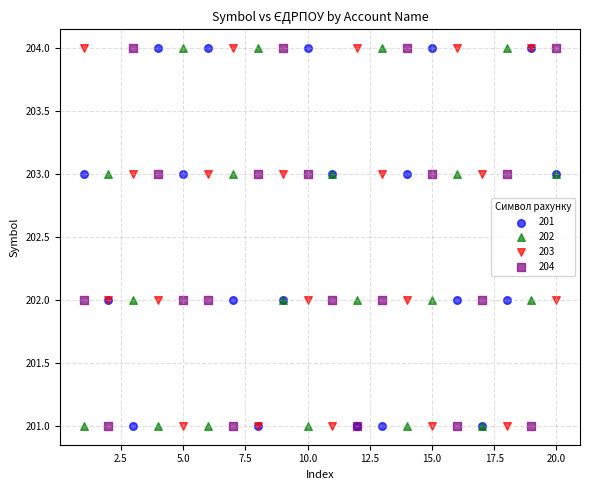

What is the X range (max minus min) for the scatter plot?

19